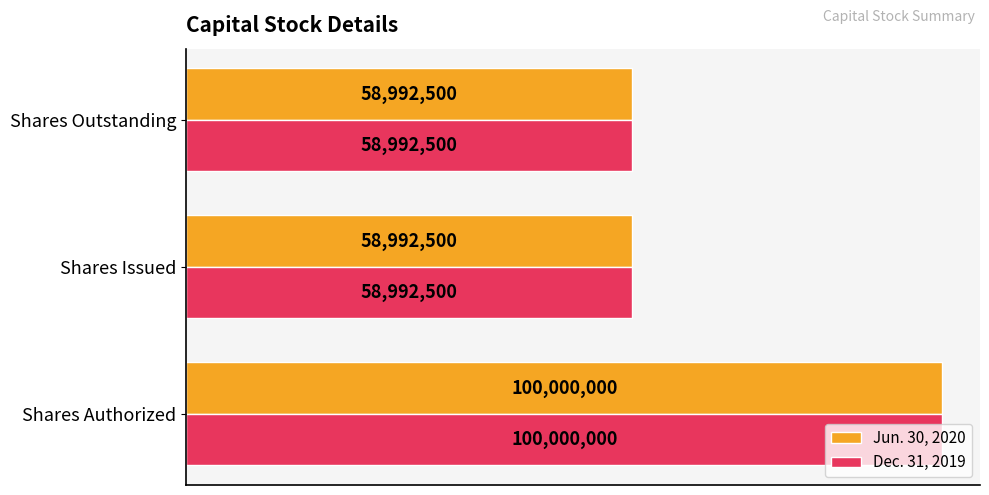

What are all the series names shown in the legend?

Jun. 30, 2020, Dec. 31, 2019